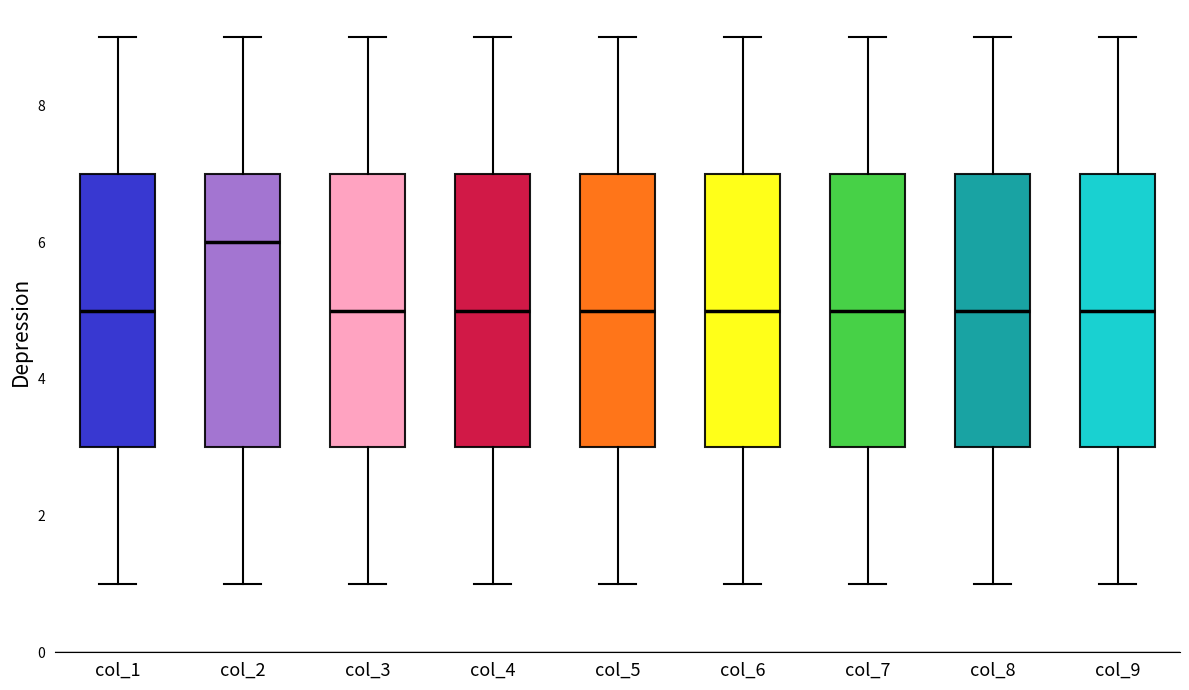

Reading left to right, read every box against the y-axis: the position of its median line, the range the box covers, and the ends of its whiskers. The values are not printed on the chart, so give them approximately, as read against the axis.

col_1: median 5, box 3 to 7, whiskers 1 to 9
col_2: median 6, box 3 to 7, whiskers 1 to 9
col_3: median 5, box 3 to 7, whiskers 1 to 9
col_4: median 5, box 3 to 7, whiskers 1 to 9
col_5: median 5, box 3 to 7, whiskers 1 to 9
col_6: median 5, box 3 to 7, whiskers 1 to 9
col_7: median 5, box 3 to 7, whiskers 1 to 9
col_8: median 5, box 3 to 7, whiskers 1 to 9
col_9: median 5, box 3 to 7, whiskers 1 to 9